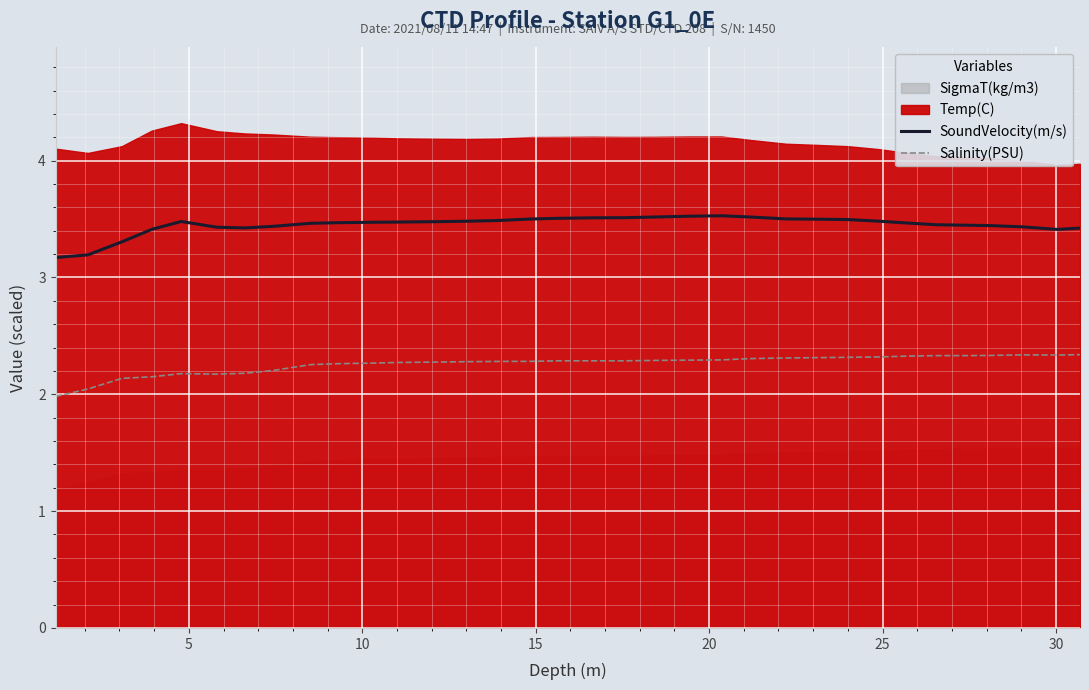

What is the minimum value for SoundVelocity(m/s)?

3.2